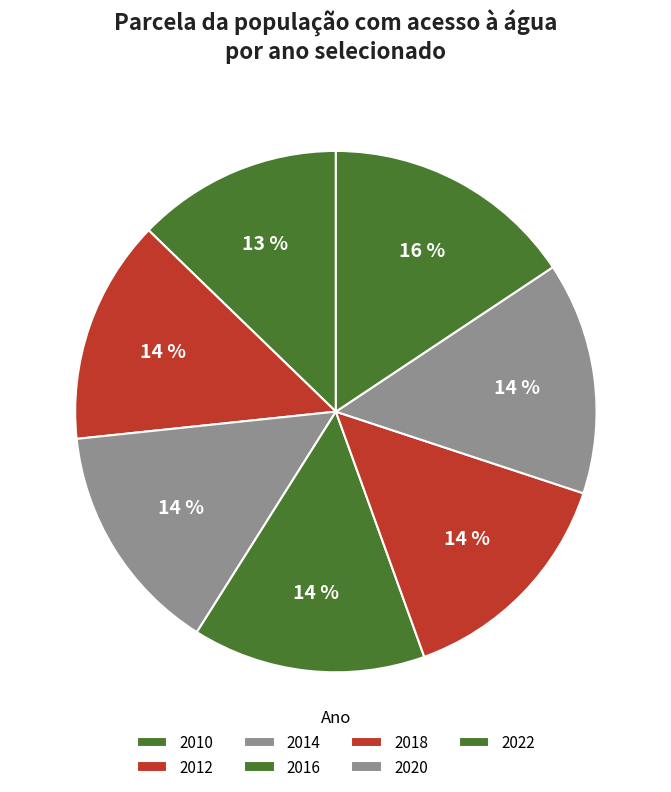

How many segments does this pie chart have?

7